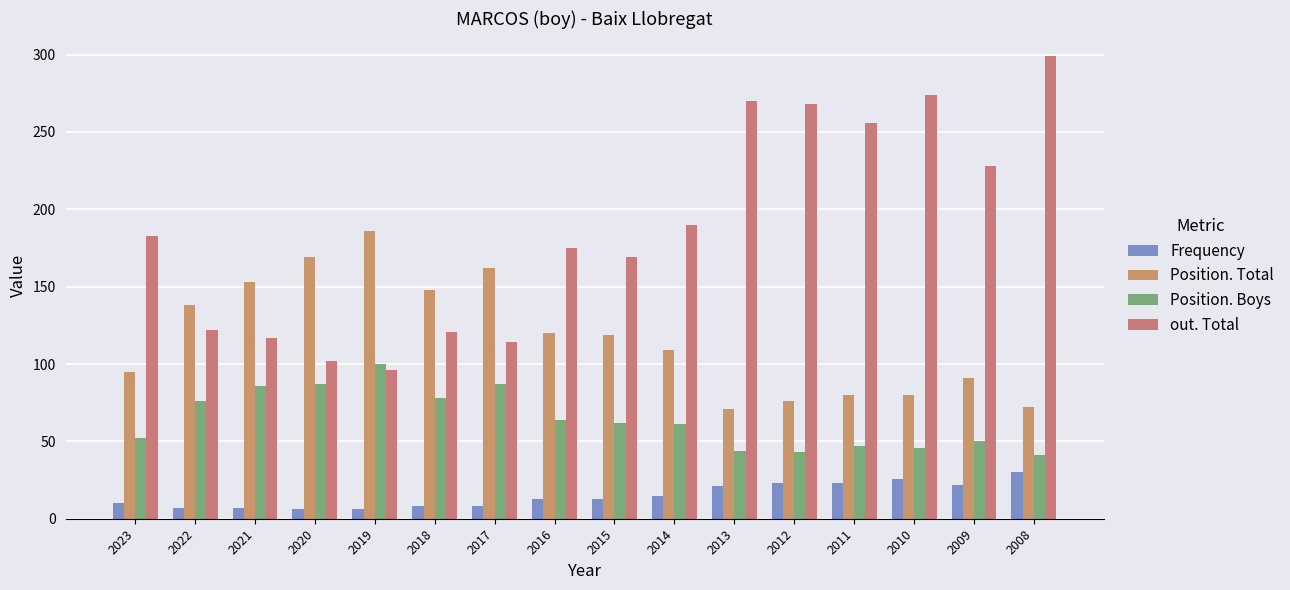

At which label is Frequency closest to 18?

2014